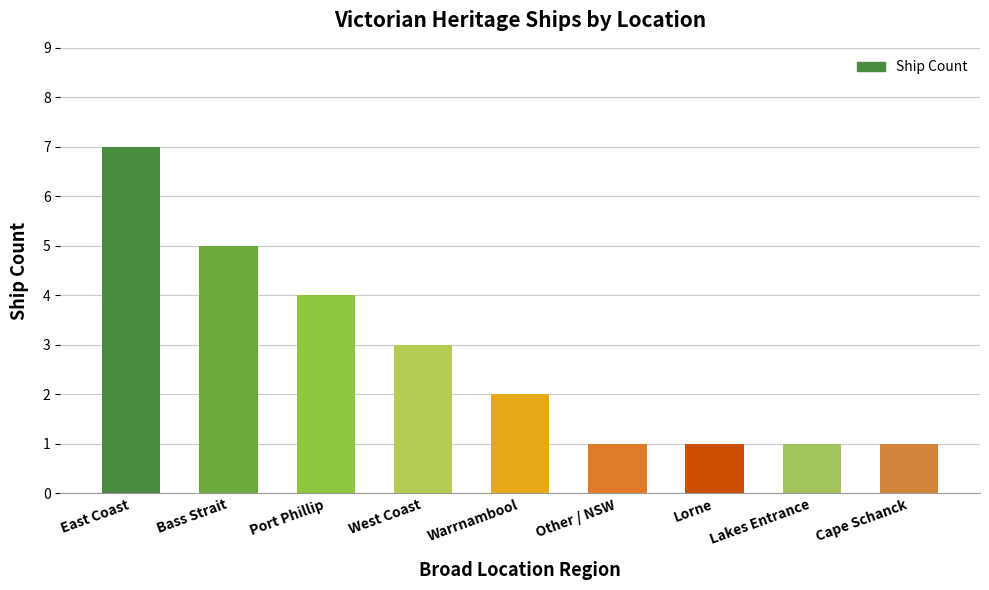

Approximately how many times larger is the value at Other / NSW compared to Bass Strait?

0.2